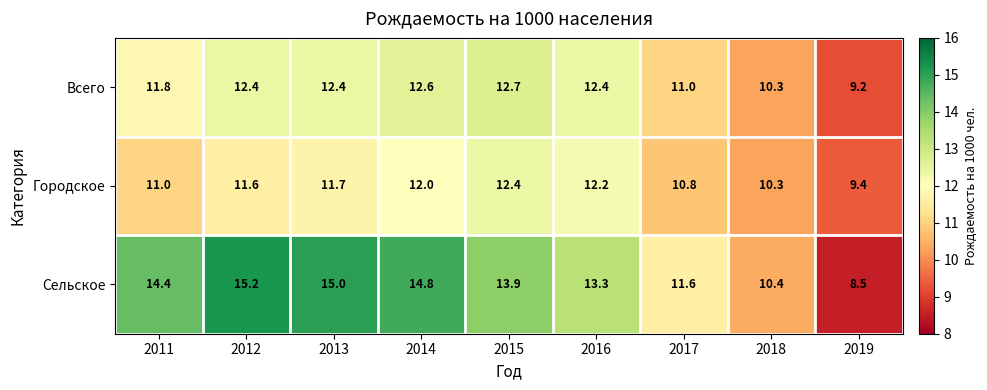

Count the number of categories in the chart.

9